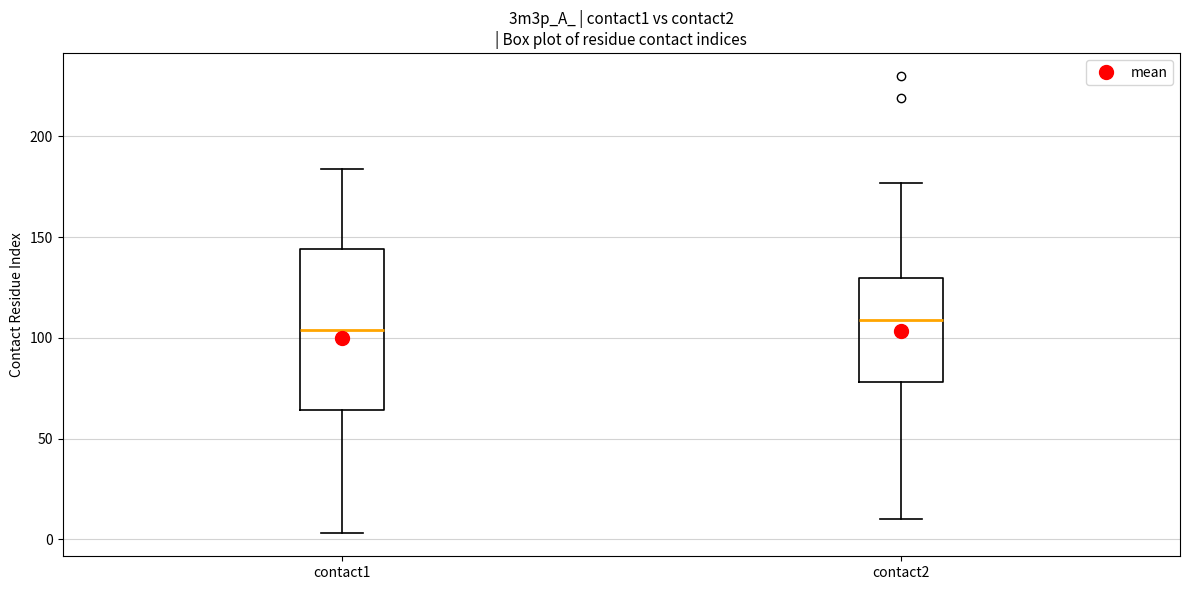

Reading left to right, read every box against the y-axis: the position of its median line, the range the box covers, and the ends of its whiskers. The values are not printed on the chart, so give them approximately, as read against the axis.

contact1: median 105, box 65 to 145, whiskers 5 to 185
contact2: median 110, box 80 to 130, whiskers 10 to 175